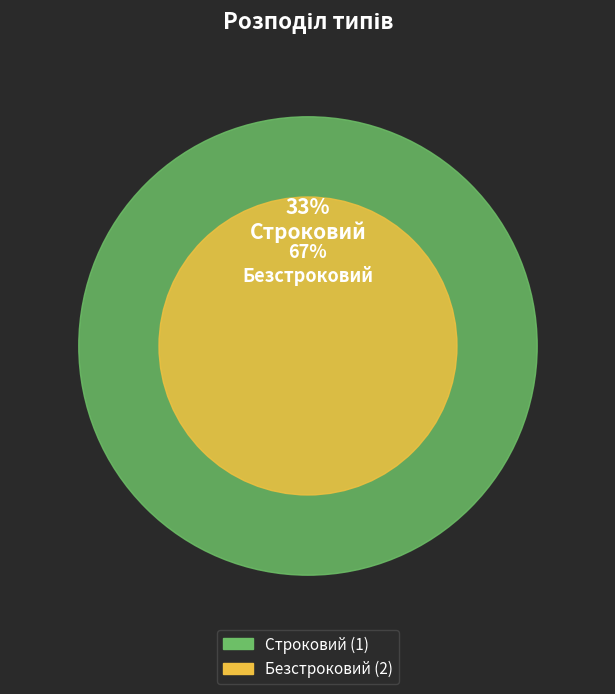

Is it true that Безстроковий is 67% of the pie?

True